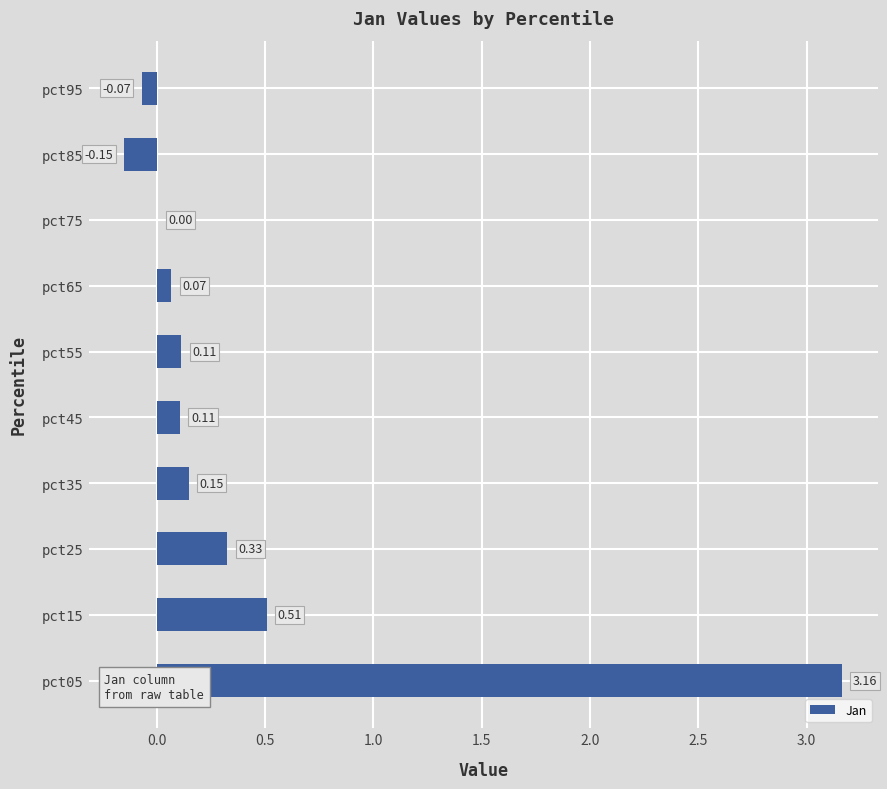

What is the sum of all values?

4.2